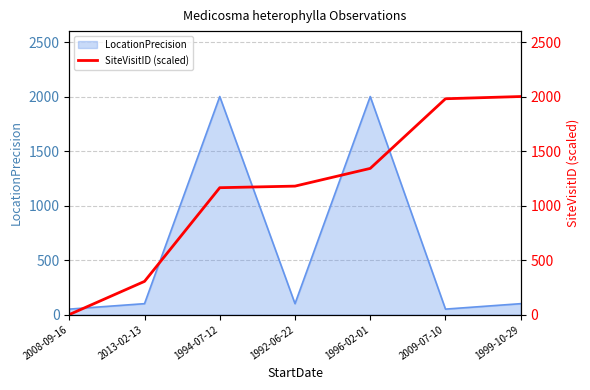

Reading left to right, extract all data points from this chart.

0.0	304.4	1163.7	1178.2	1340.7	1979.5	2000.0